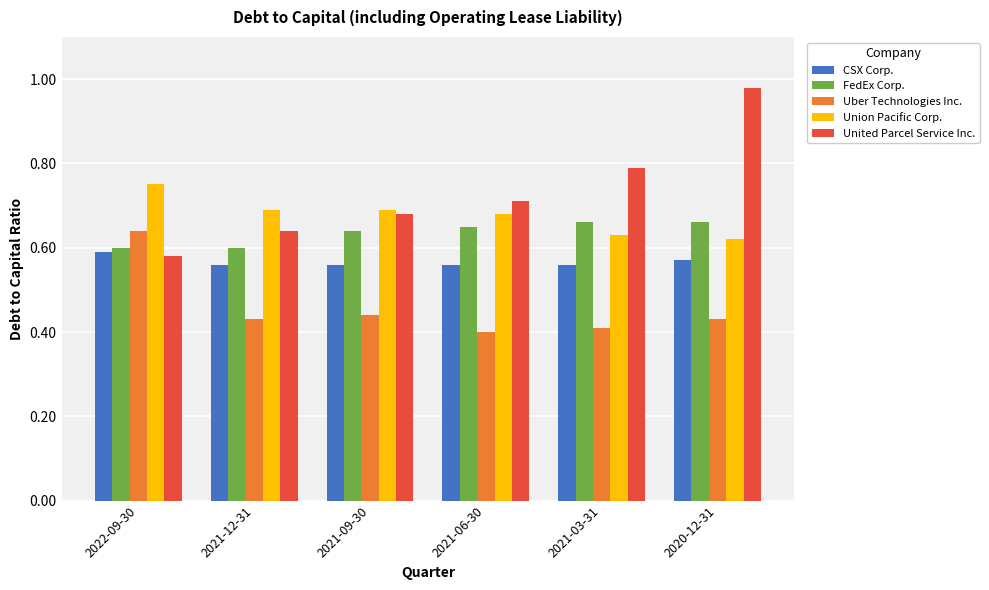

At which category is the sum across all series the highest?

2020-12-31